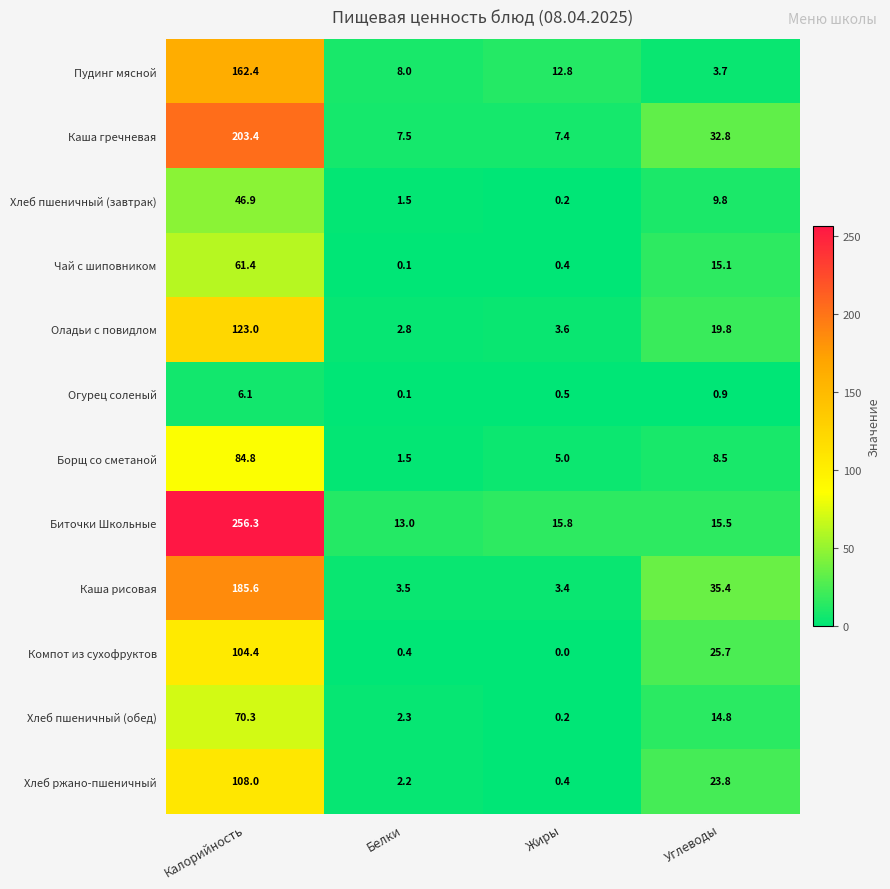

Read the Хлеб пшеничный (обед) value at Углеводы.

14.8